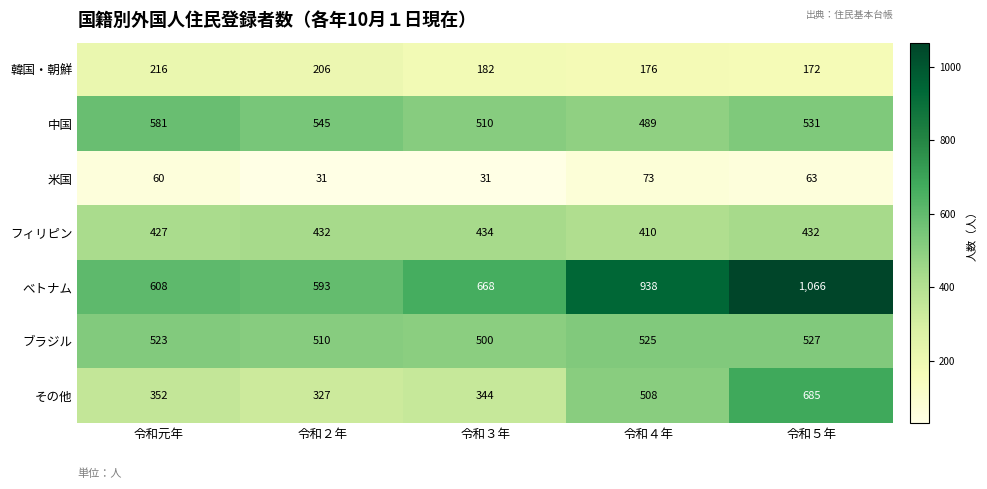

True or false: 韓国・朝鮮 has a value of 98 at 令和３年.

False